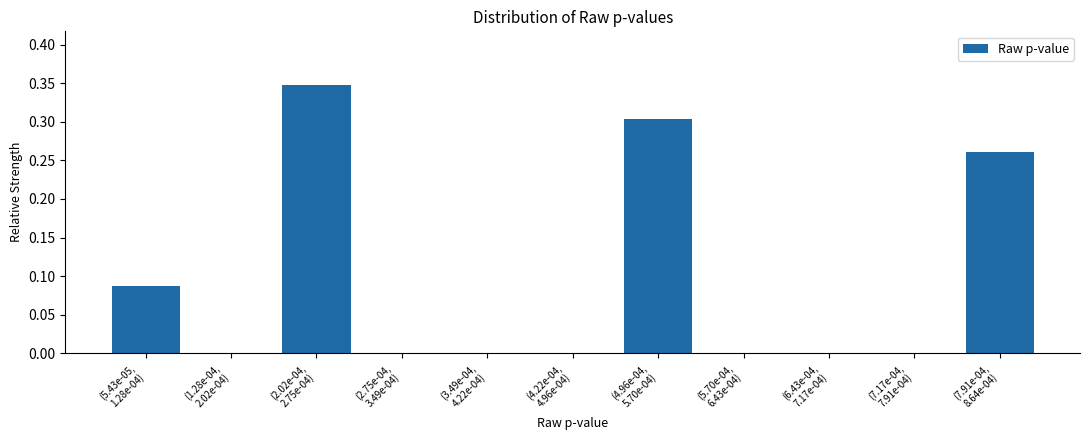

What is the sum of all values?

1.0